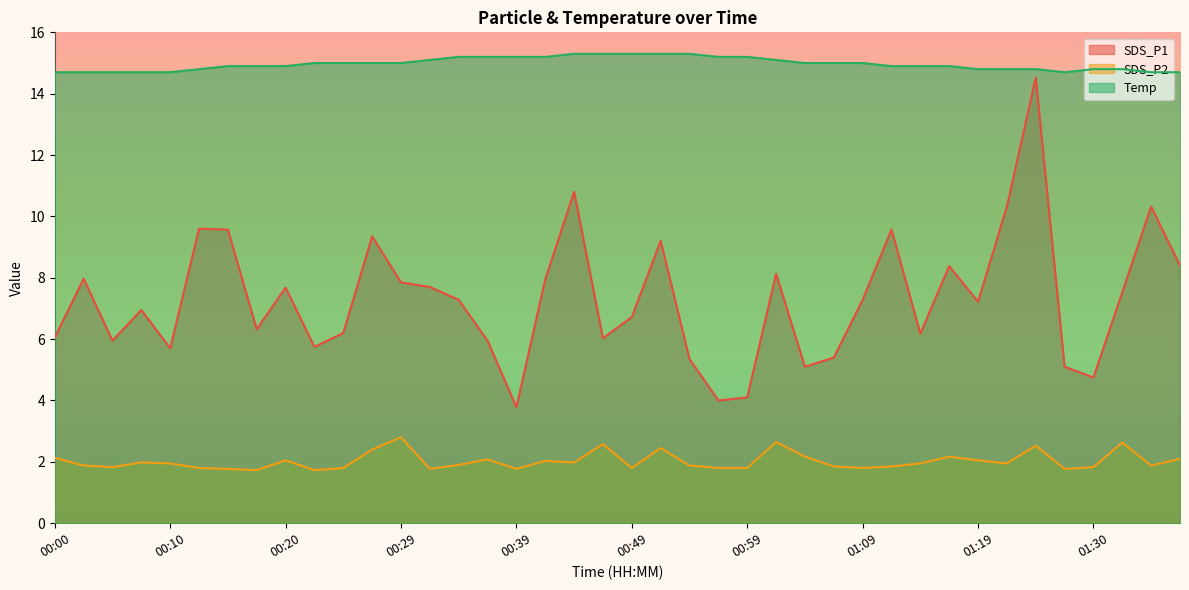

At which category is the sum across all series the highest?

01:24